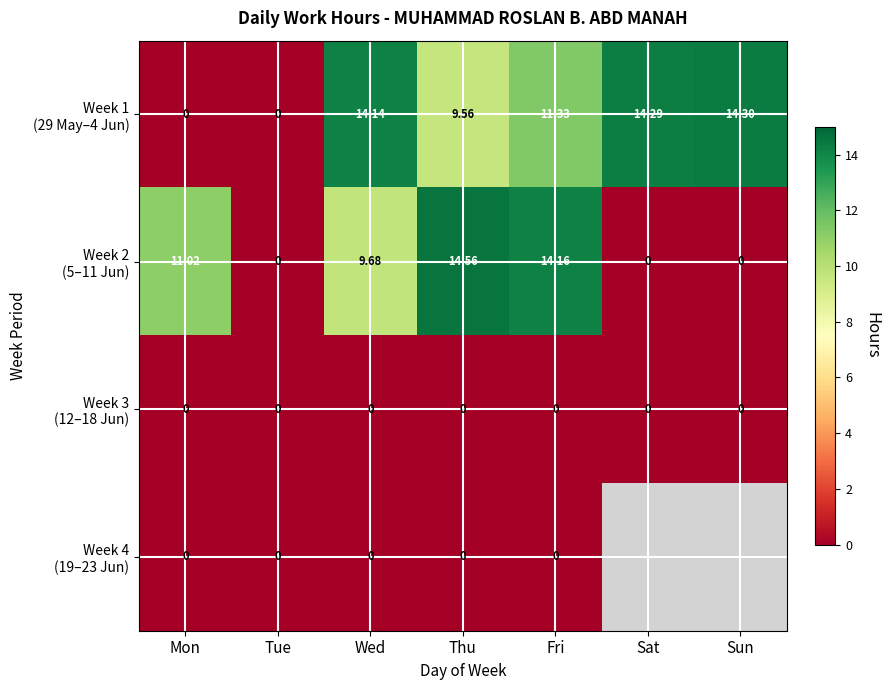

Which series has the largest total across all categories?

Week 1 (29 May–4 Jun)